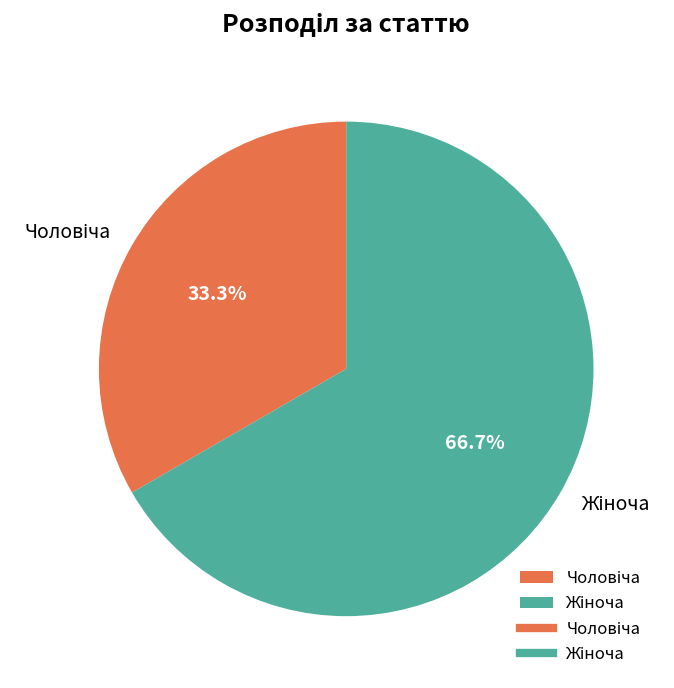

To the nearest percent, what is the average slice percentage?

50%